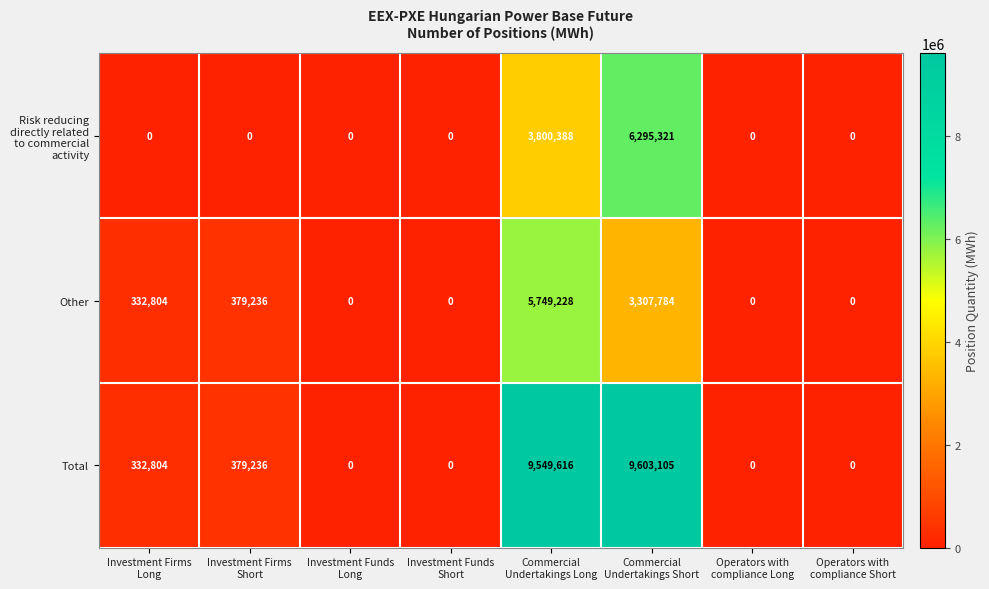

What is the sum of all Total values?

19864761